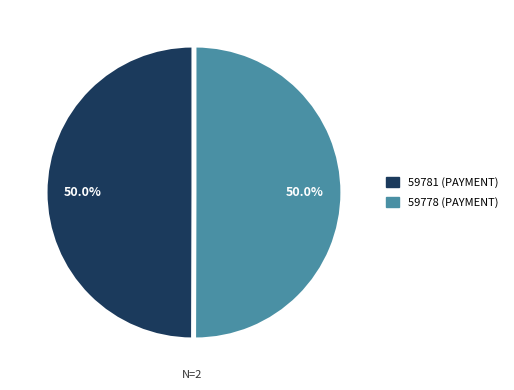

How many slices are in this pie chart?

2